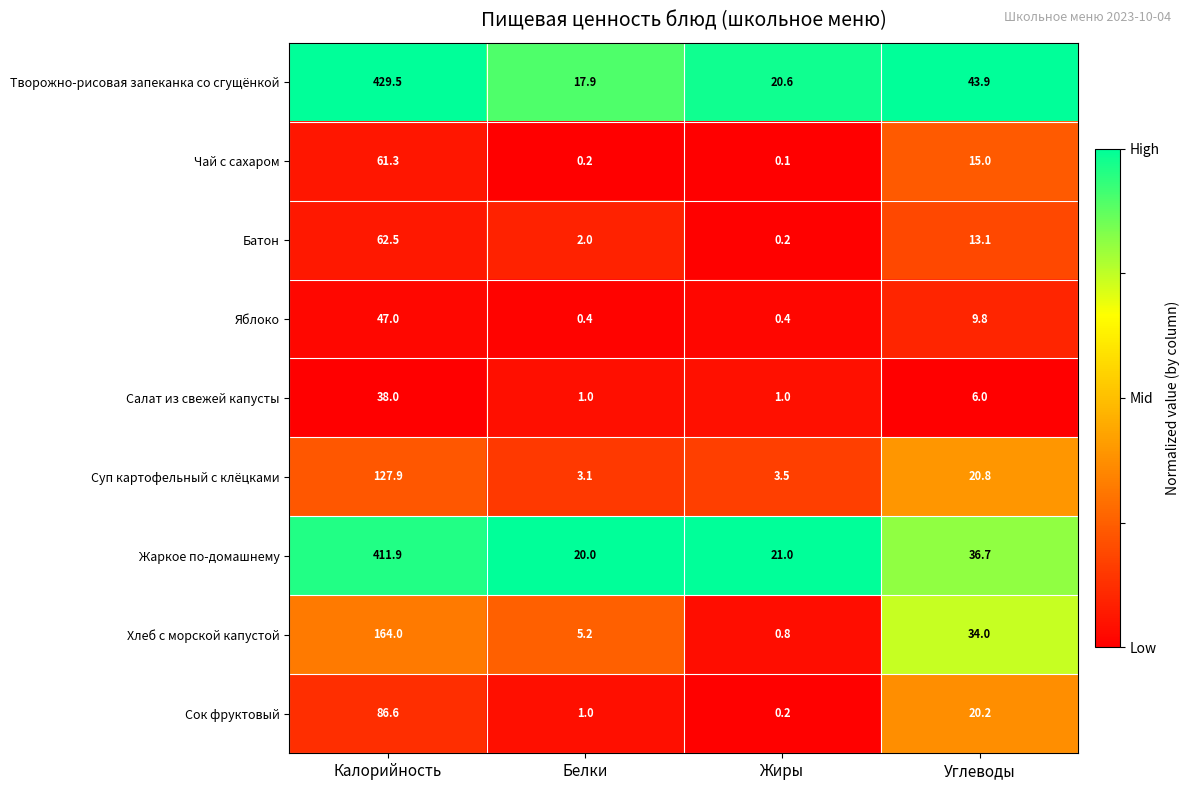

The Чай с сахаром series shows 0.2 at Белки. True or false?

True